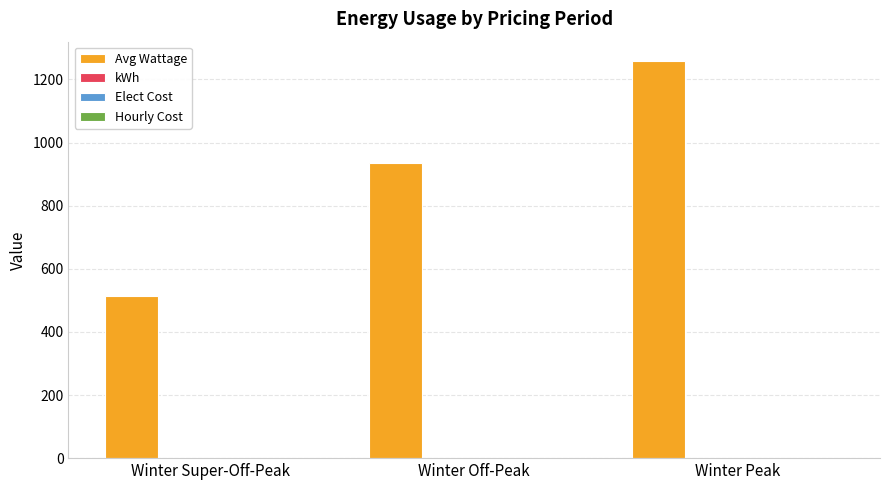

At which category is the sum across all series the highest?

Winter Peak